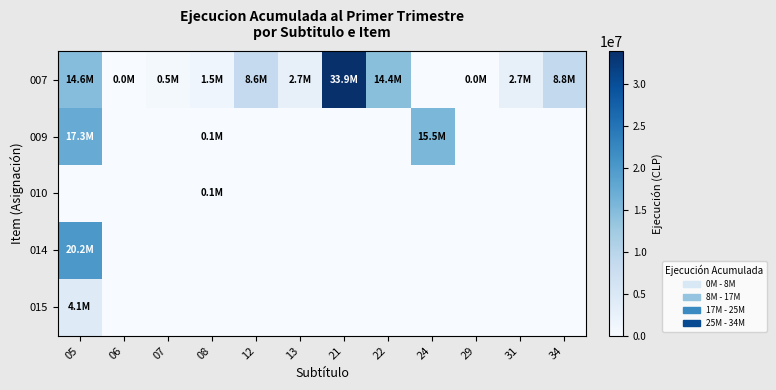

Which series has the largest total across all categories?

007